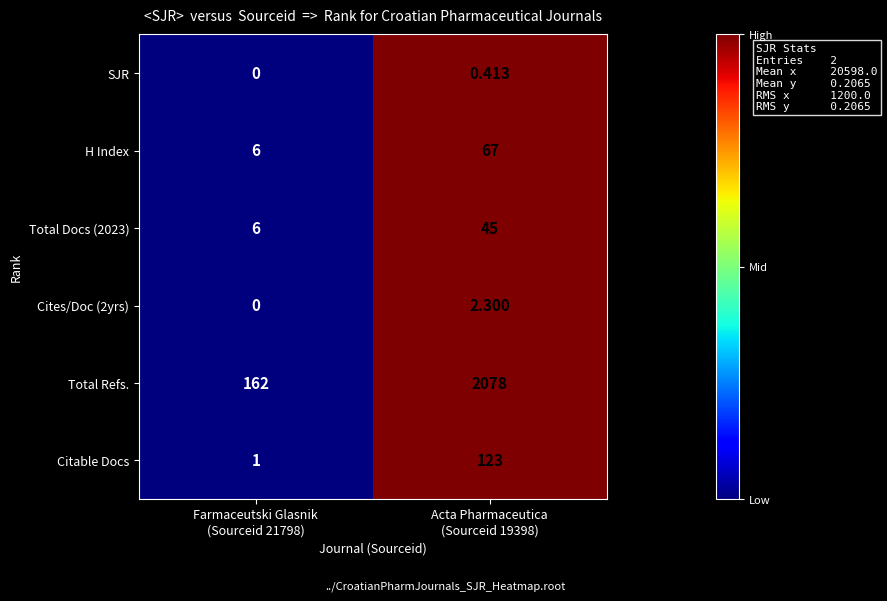

Which series has the largest total across all categories?

Total Refs.